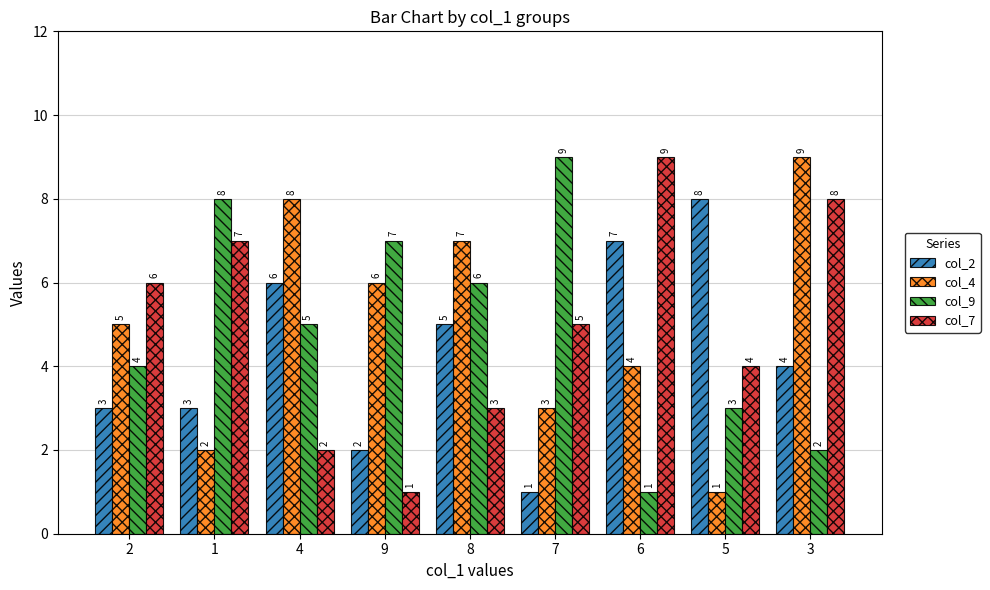

What is the smallest value displayed?

1